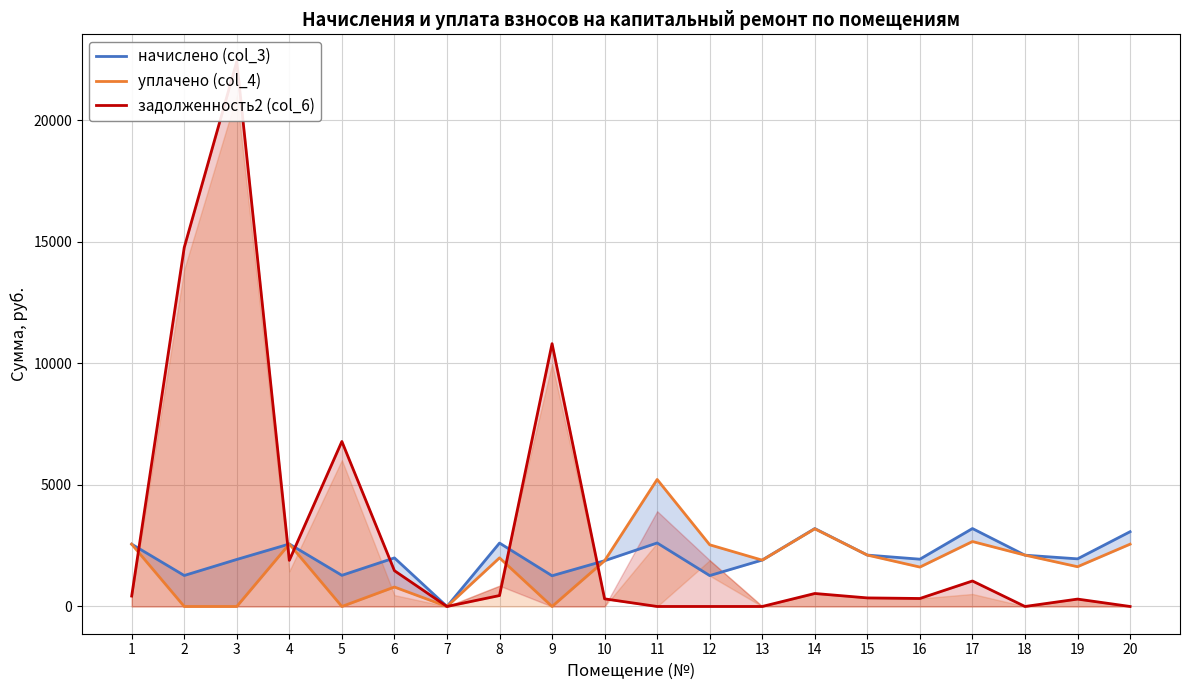

At which label is задолженность2 (col_6) closest to 11203?

9